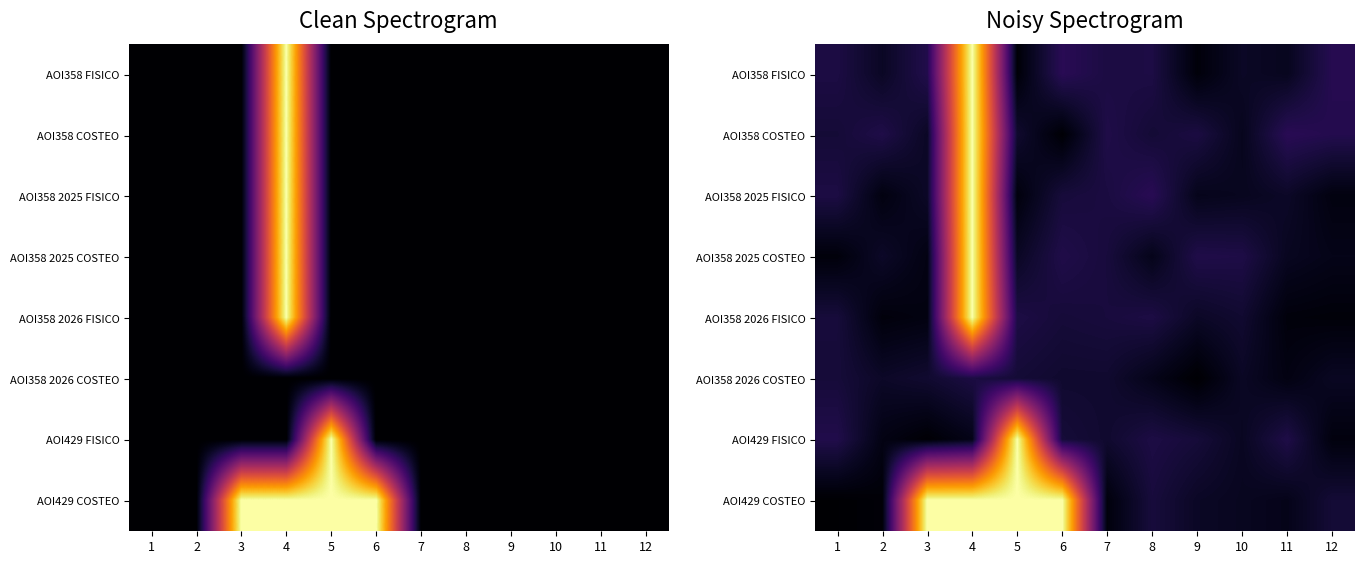

Read the AOI429 FISICO value at 9.

0.1